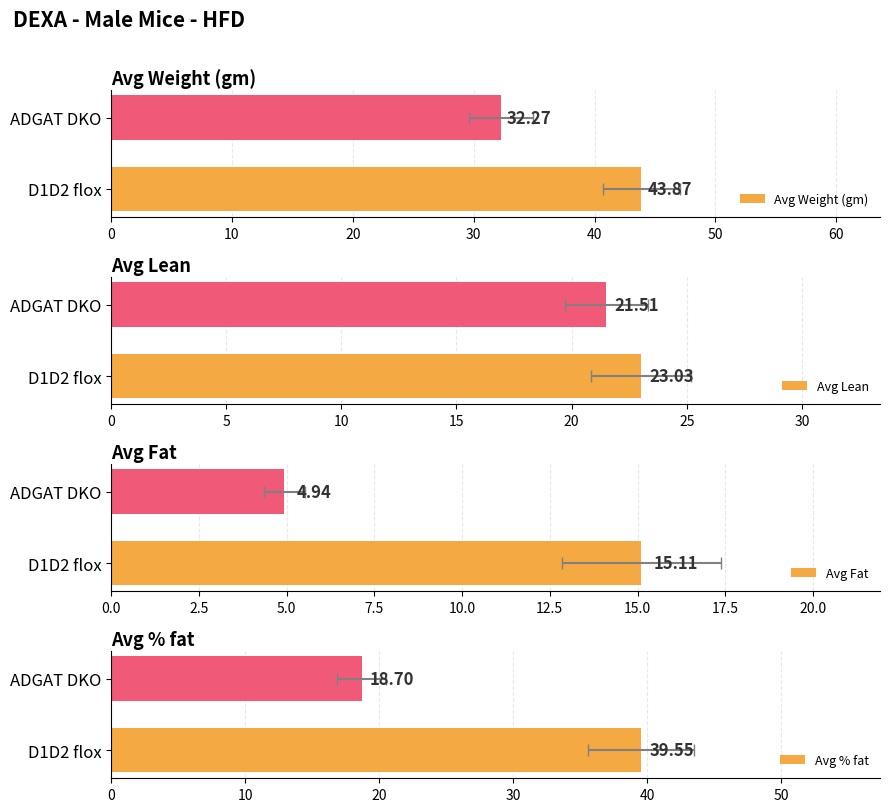

How many values in the Avg % fat series are below 39?

1